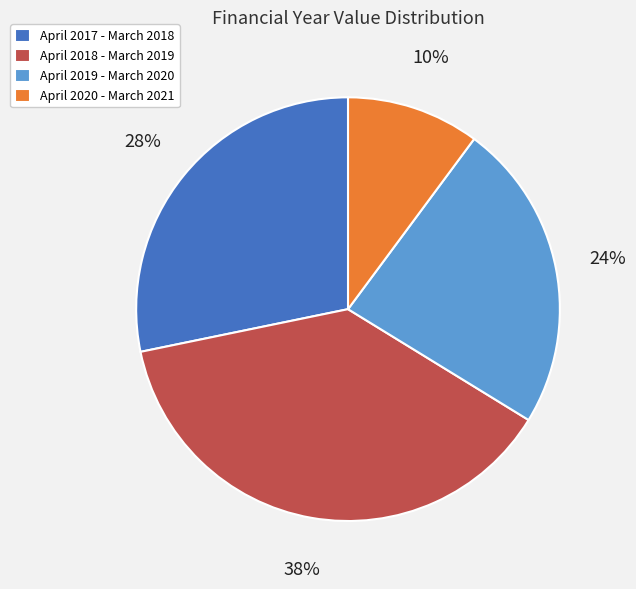

Count the number of slices in the pie.

4